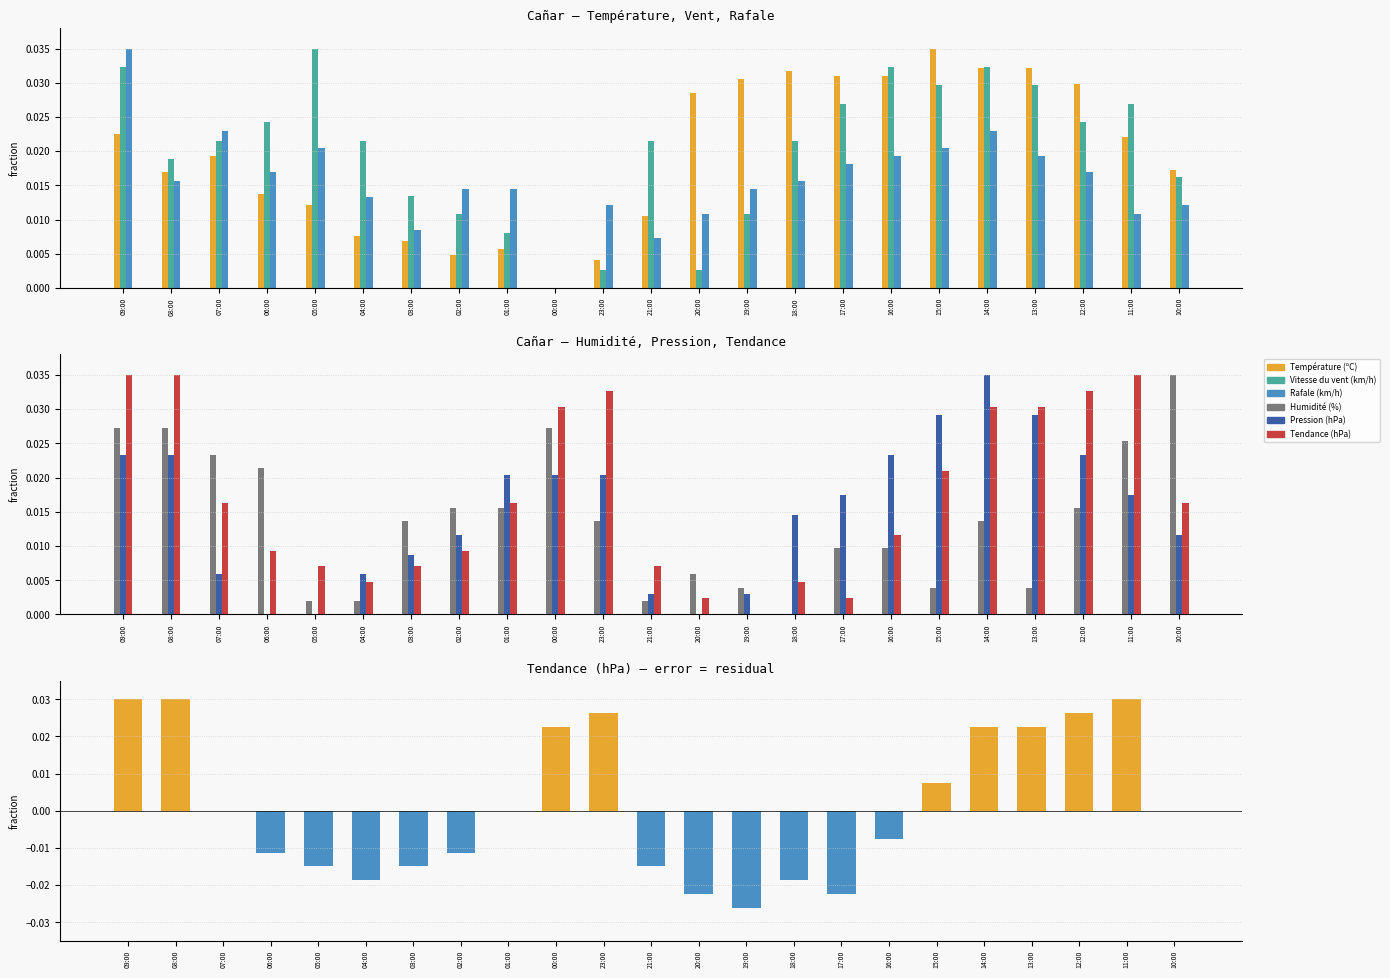

List the labels in order of Tendance (hPa) value, largest first.

09:00, 08:00, 11:00, 23:00, 12:00, 00:00, 14:00, 13:00, 15:00, 07:00, 01:00, 10:00, 16:00, 06:00, 02:00, 05:00, 03:00, 21:00, 04:00, 18:00, 20:00, 17:00, 19:00